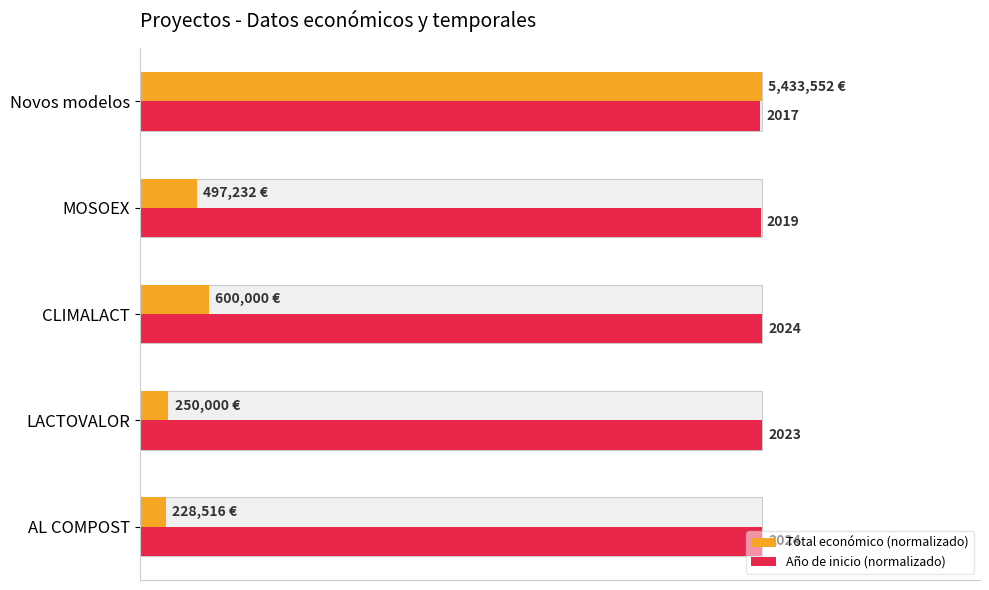

Rank the series at LACTOVALOR from lowest to highest value.

Total económico (normalizado), Año de inicio (normalizado)